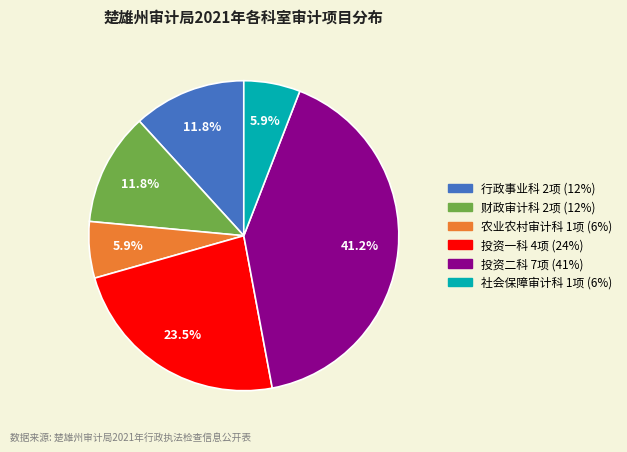

Count the number of slices in the pie.

6